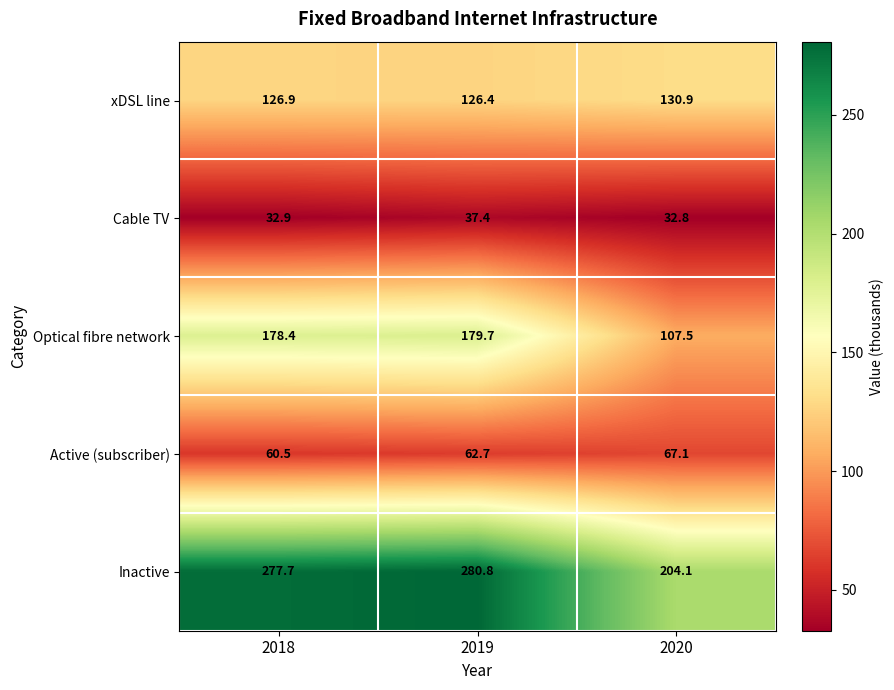

What is the difference between the maximum and minimum values in the Cable TV series?

4.6